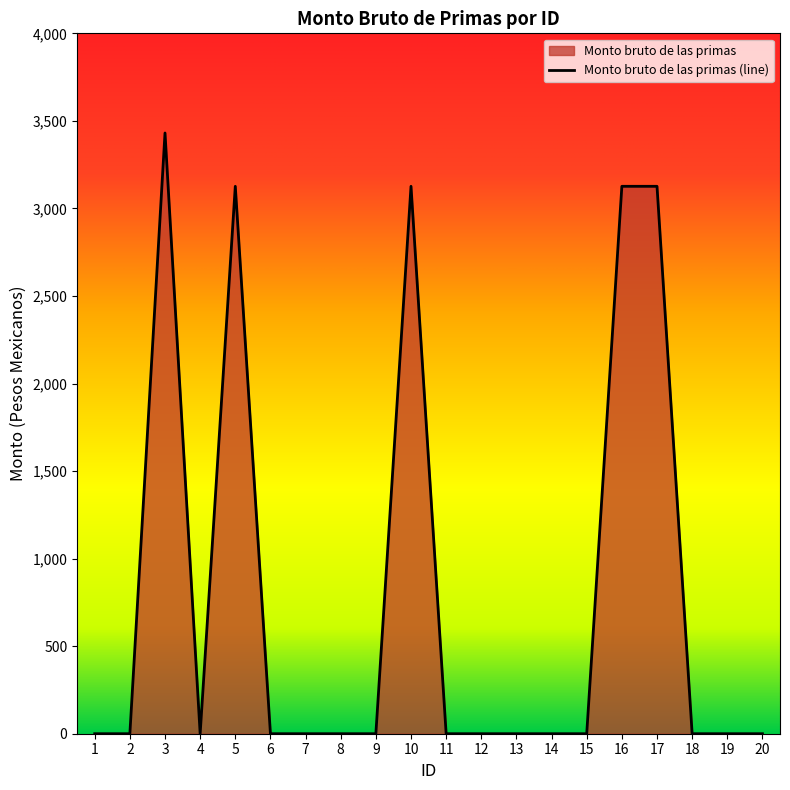

Rank the categories by value from highest to lowest.

3, 5, 10, 16, 17, 1, 2, 4, 6, 7, 8, 9, 11, 12, 13, 14, 15, 18, 19, 20